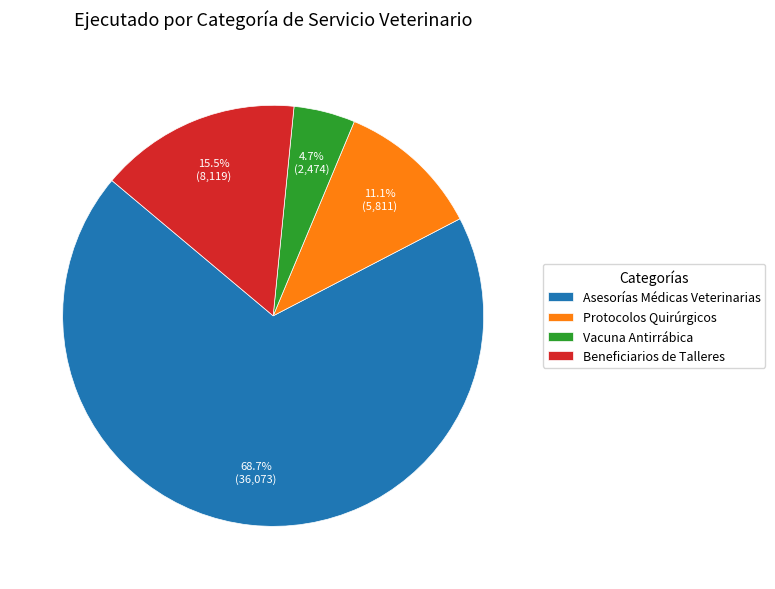

Which category has the biggest portion of the pie?

Asesorías Médicas Veterinarias